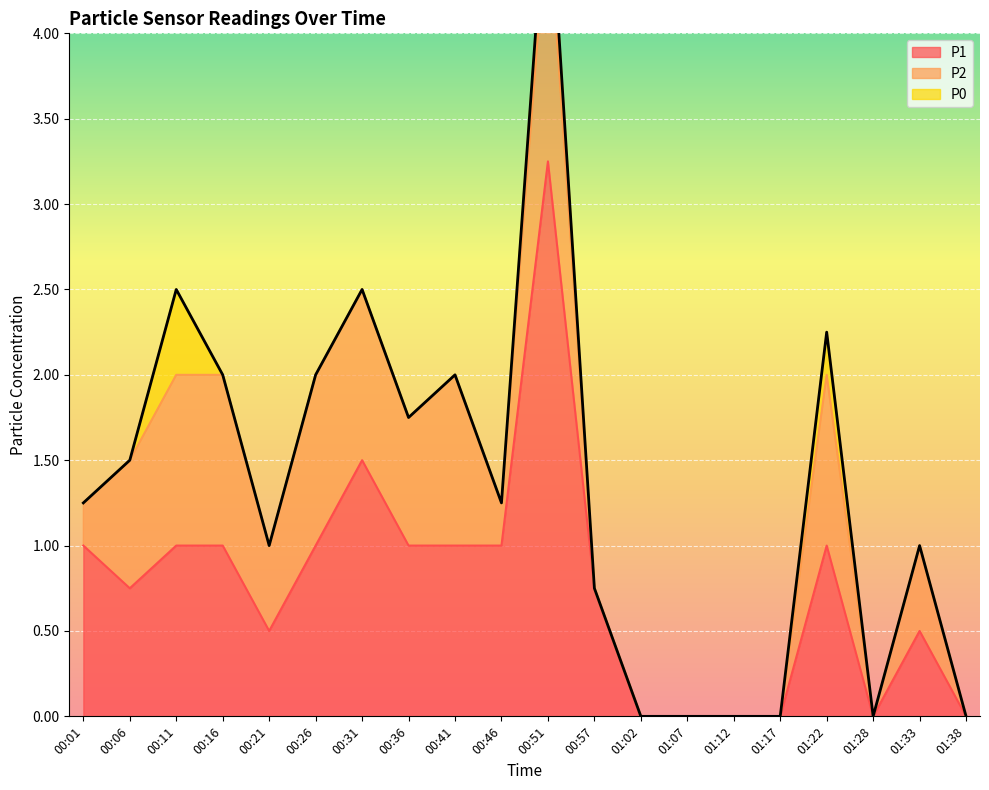

True or false: P1 has a value of 1.0 at 00:36.

True